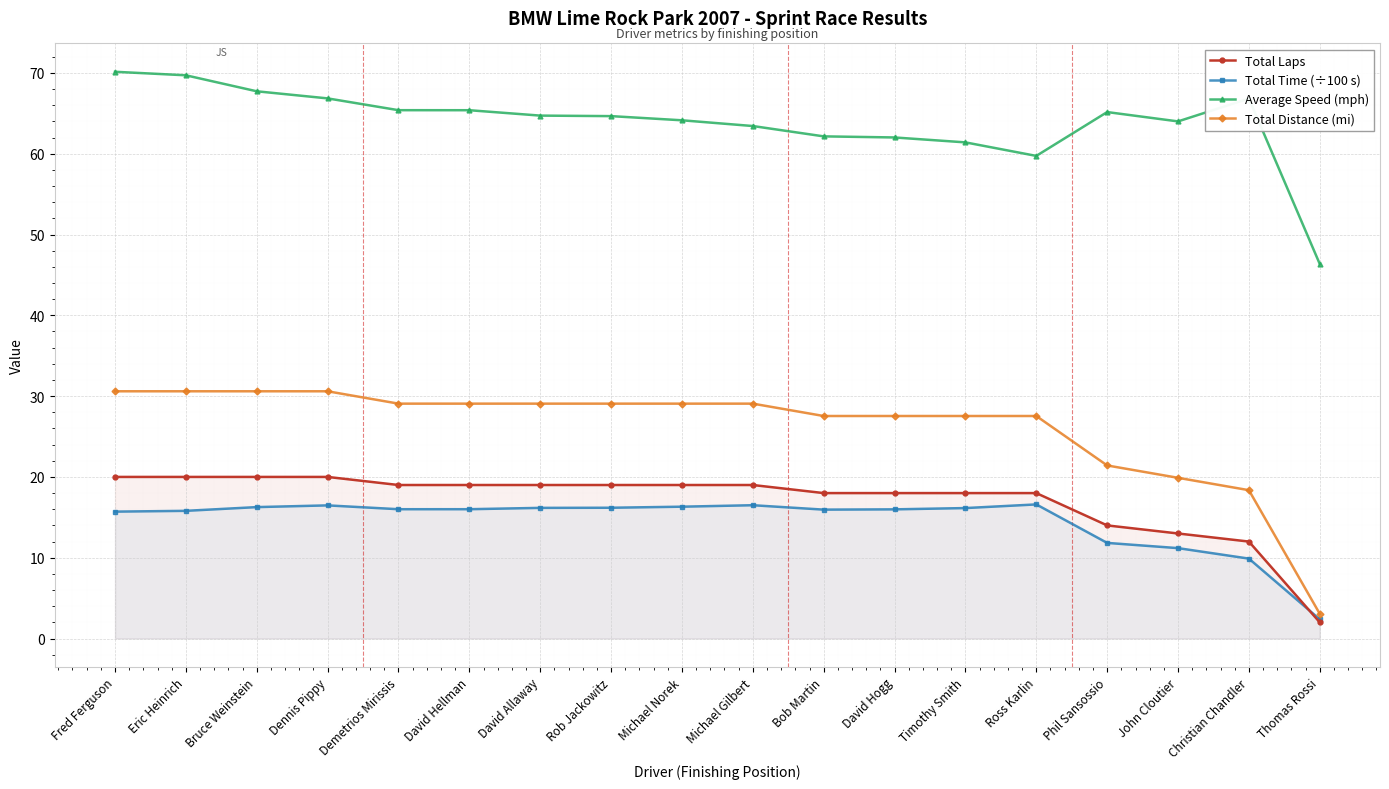

Which series has the largest total across all categories?

Average Speed (mph)